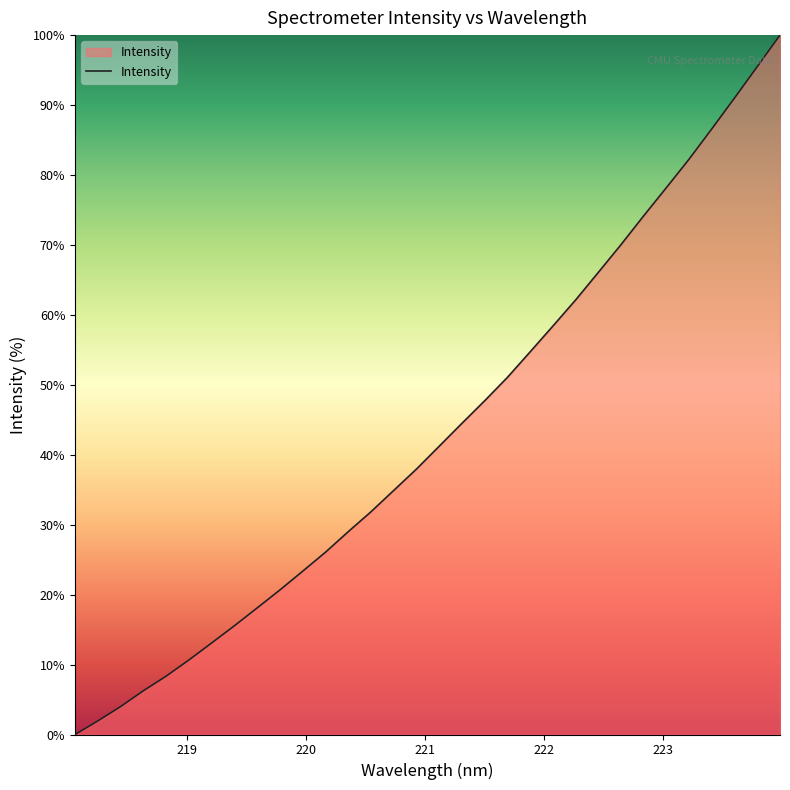

What is the maximum value shown in the chart?

100.0